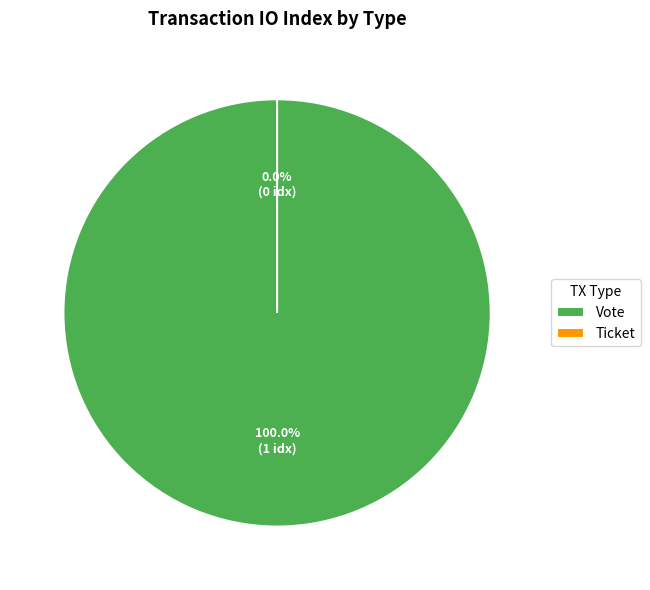

Does any single category account for the majority?

Yes